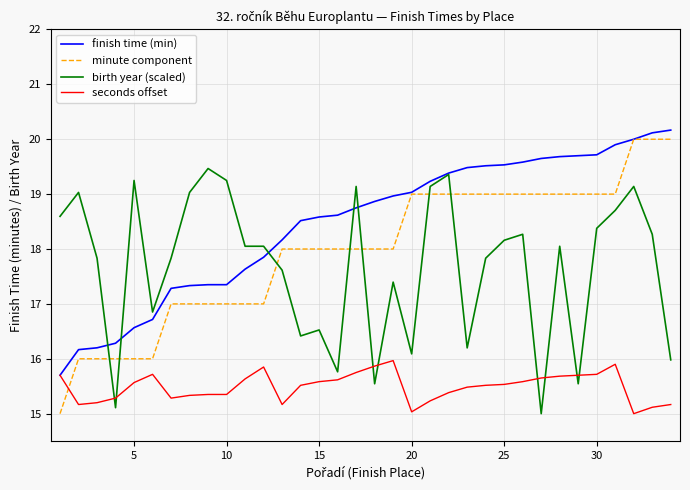

Which series has the widest spread of values?

minute component